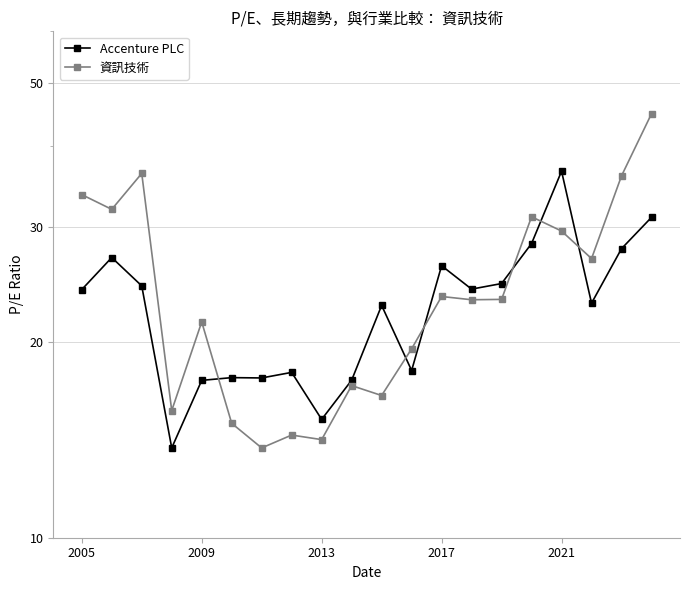

What is the value of the 資訊技術 point at the 16th from the left?

31.1